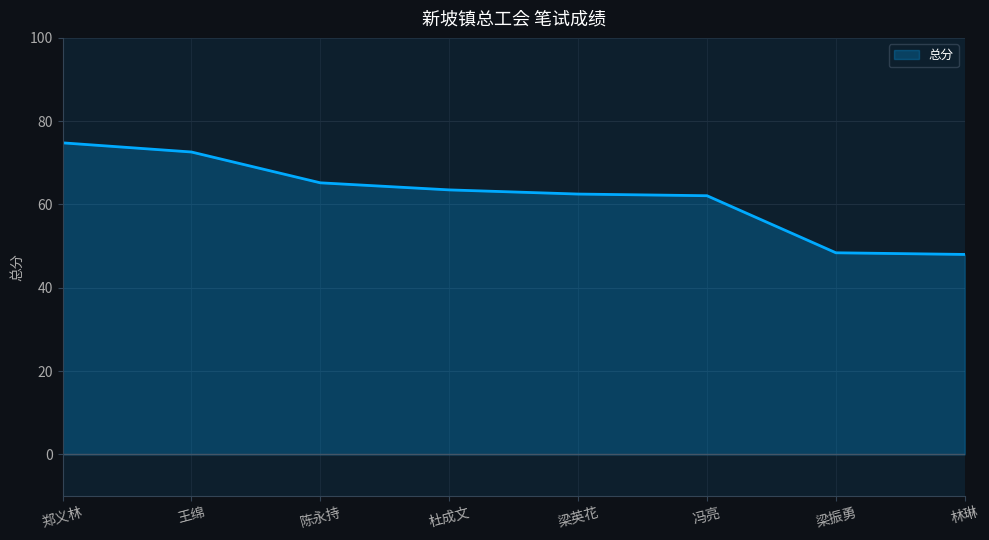

How many lines are shown in the chart?

1